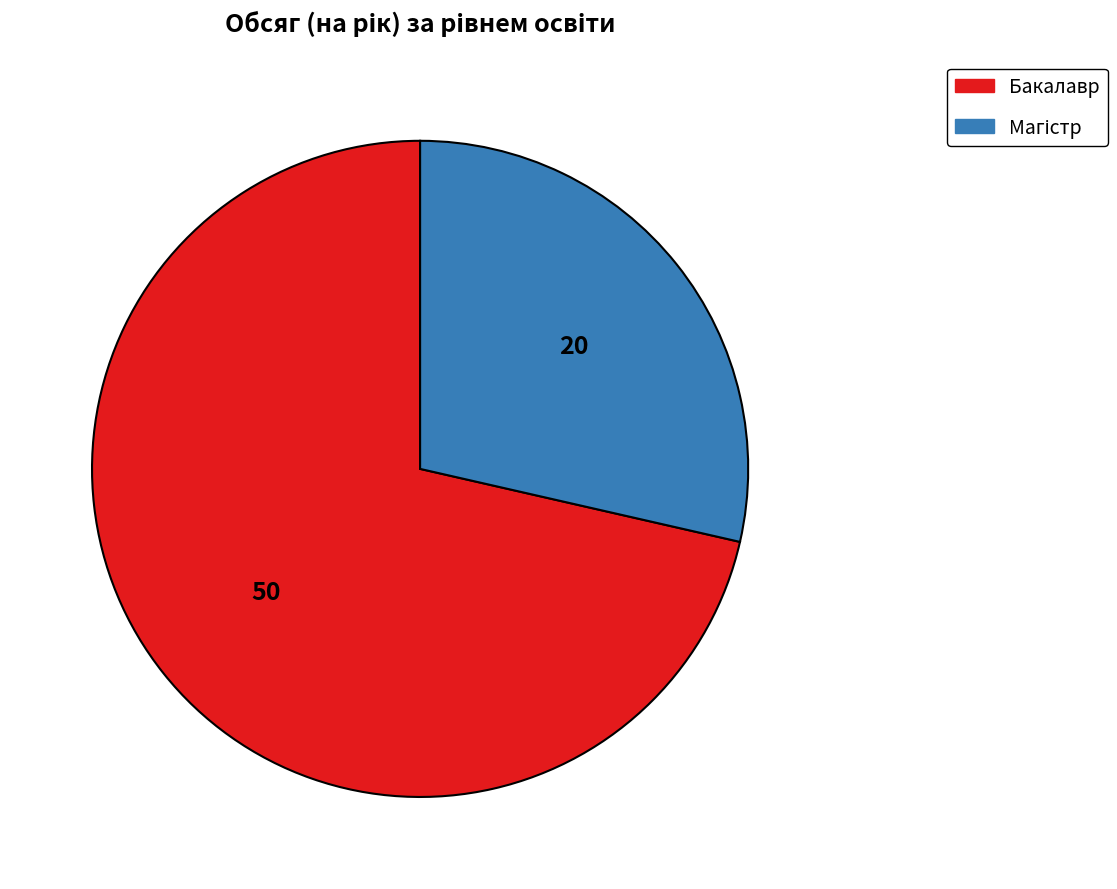

Which slice represents more than half of the pie?

Бакалавр